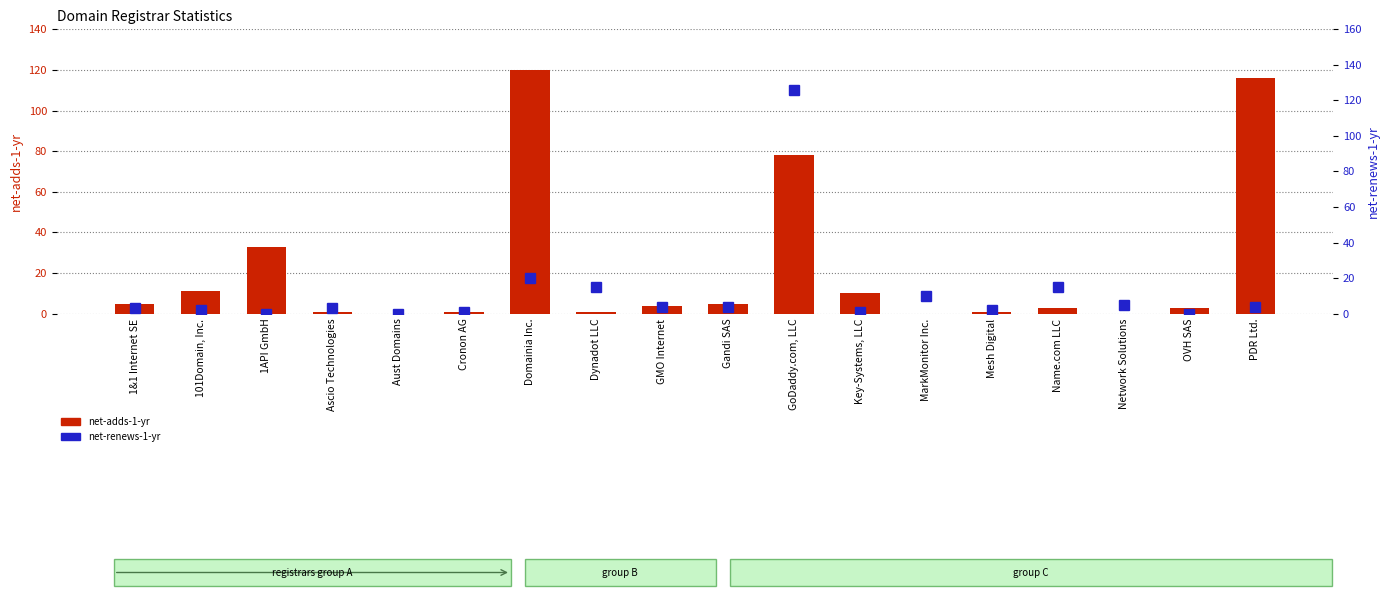

How many data points does each series have?

18